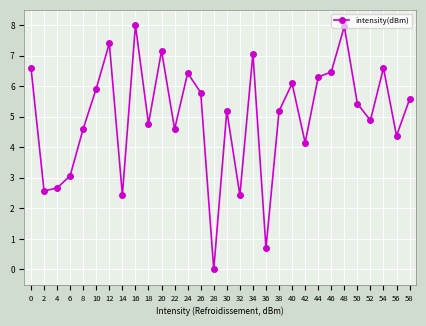

How many interior local valleys (lower than both neighbors) does the data have?

10